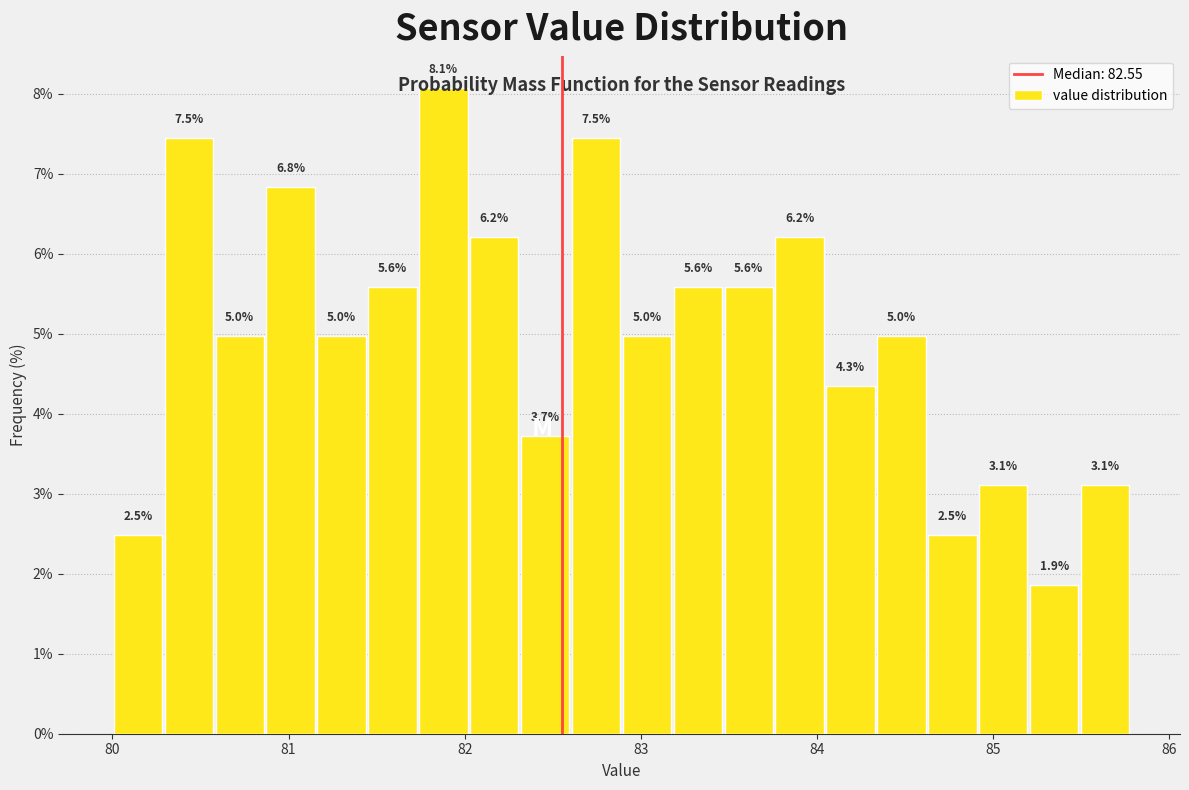

Around what value on the x-axis is the tallest bar? Give the approximate position of its centre, as read against the axis.

81.9